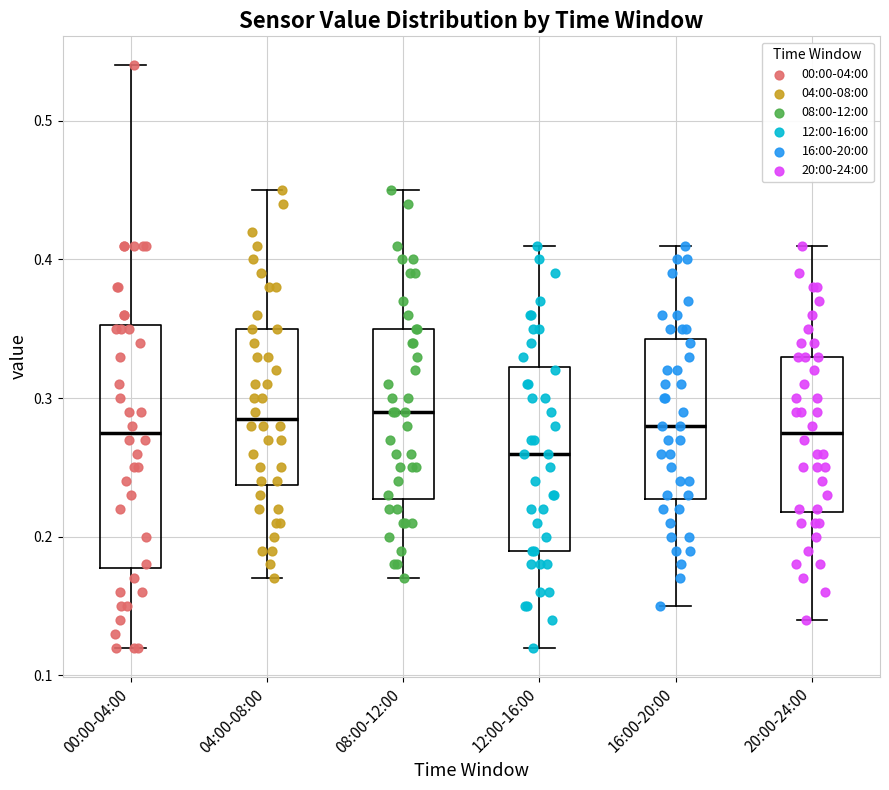

Which box's median line is the lowest?

12:00-16:00